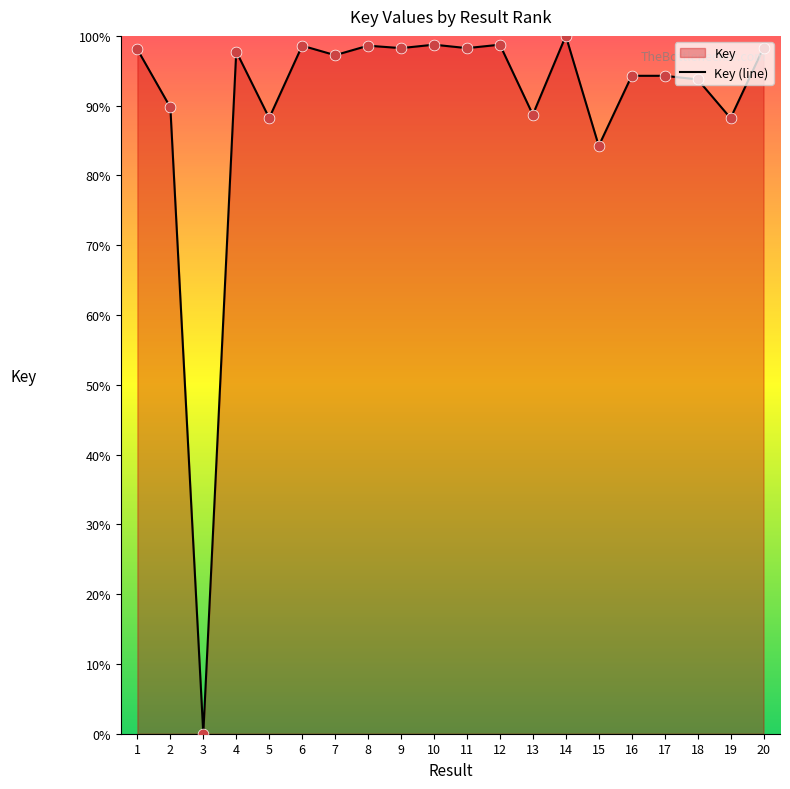

Which has a higher value, 11 or 16?

11